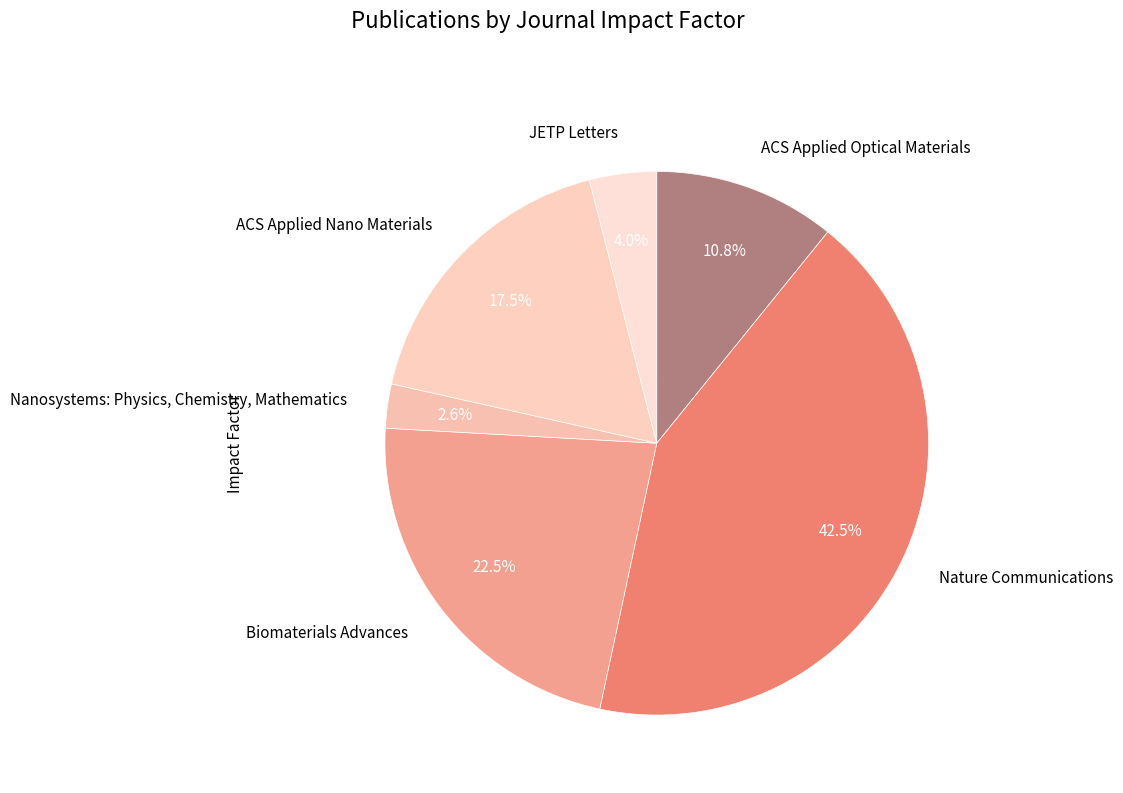

What is the smallest slice in the pie chart?

Nanosystems: Physics, Chemistry, Mathematics